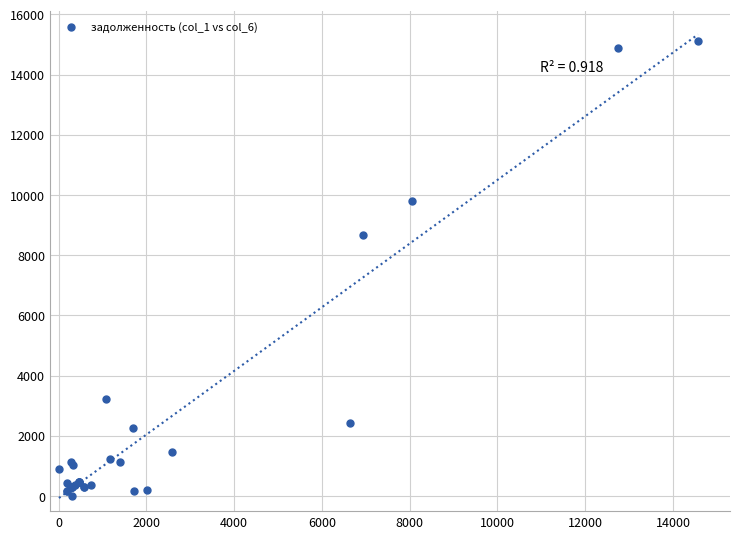

What Y value in the scatter plot is closest to 7564?

8683.2